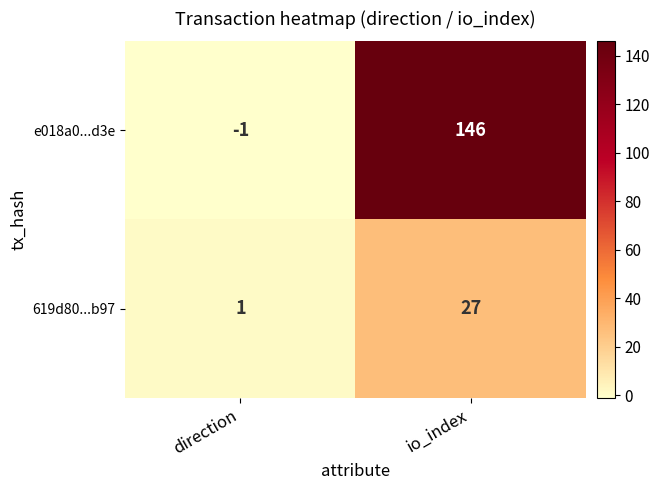

How many negative values does the e018a0...d3e series have?

1